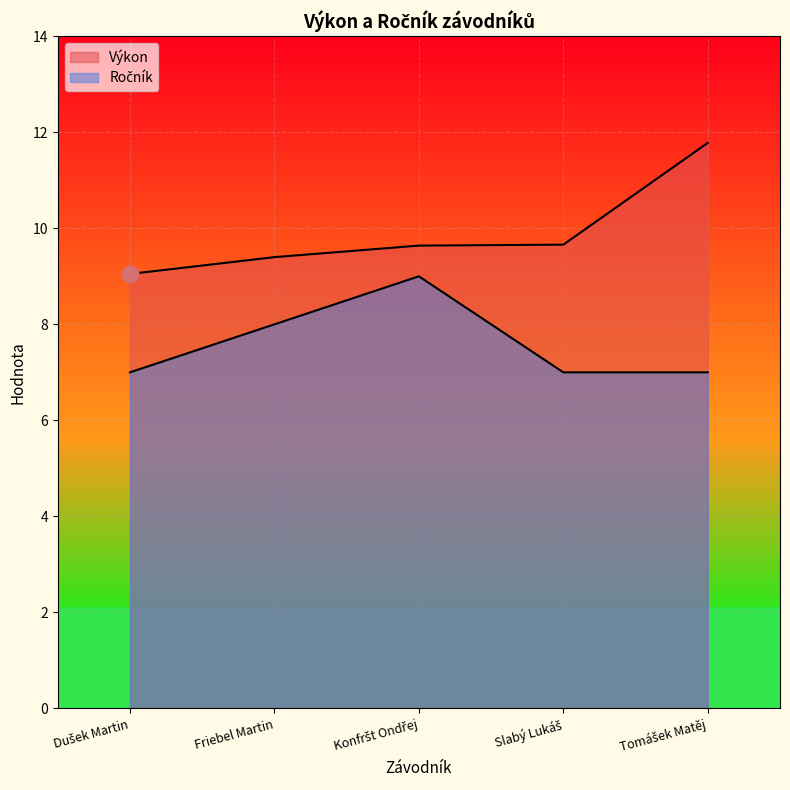

Between Friebel Martin and Konfršt Ondřej, which series saw the biggest shift?

Ročník